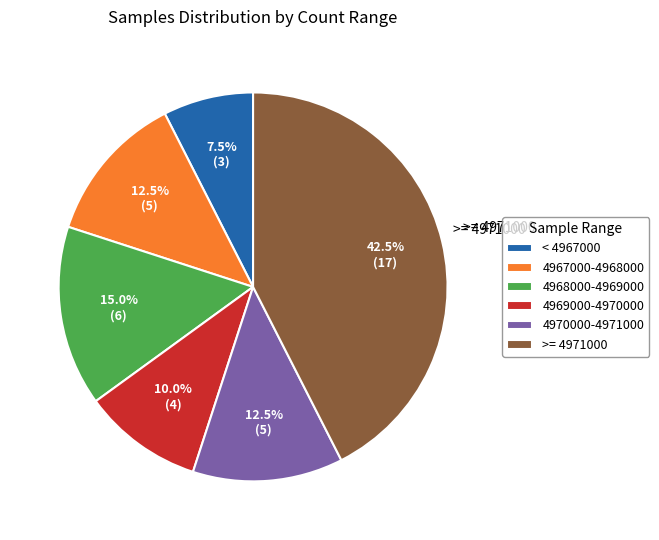

Is there a majority slice in this chart?

No